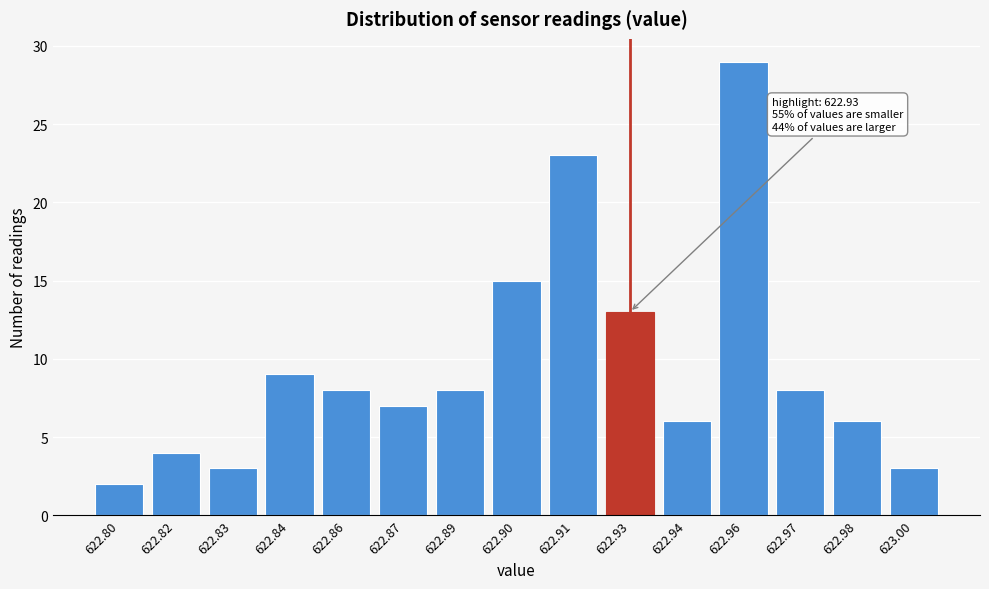

Reading right to left, what are all the values shown in this chart?

623.00=3	622.98=6	622.97=8	622.96=29	622.94=6	622.93=13	622.91=23	622.90=15	622.89=8	622.87=7	622.86=8	622.84=9	622.83=3	622.82=4	622.80=2